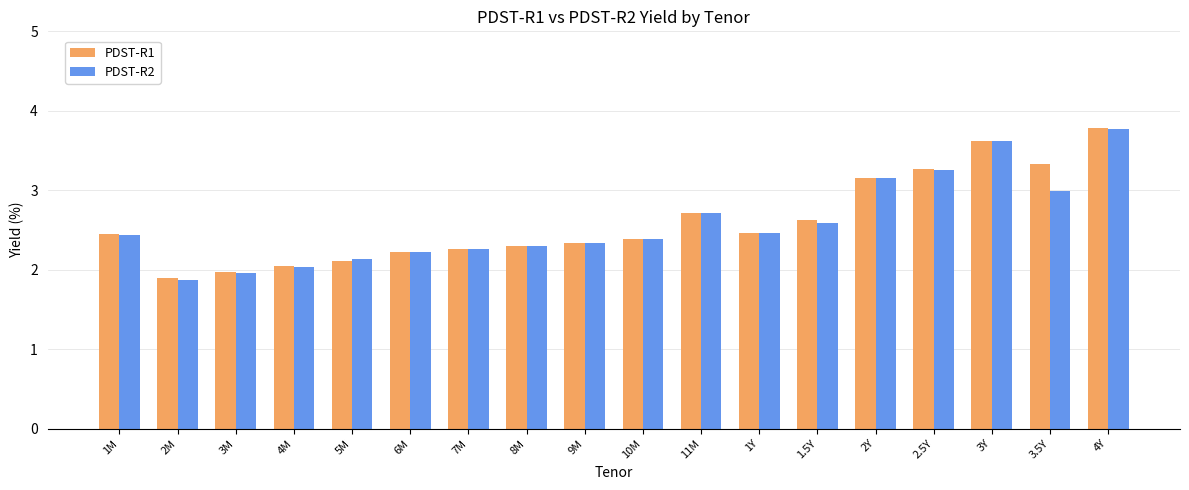

True or false: PDST-R2 has a value of 3.9 at 8M.

False